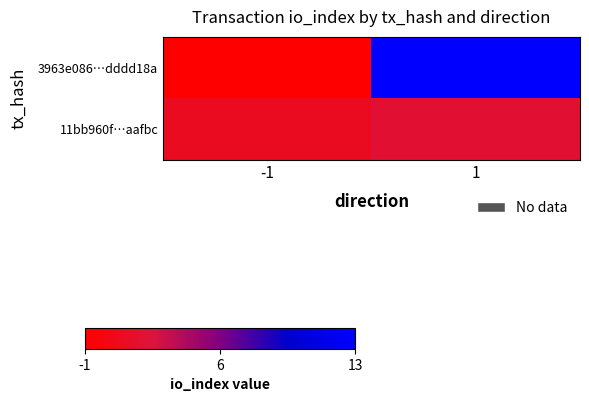

Which series changed the most between -1 and 1?

3963e086…dddd18a